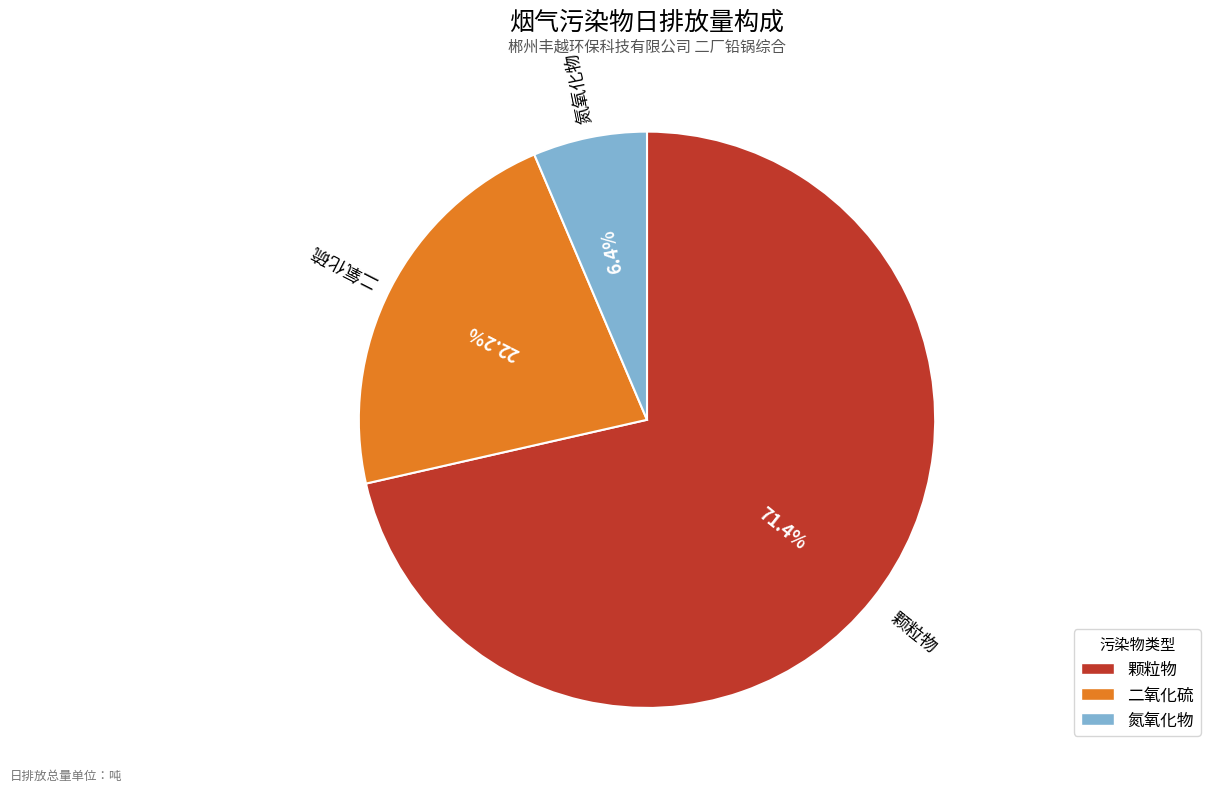

What is the largest slice in the pie chart?

颗粒物